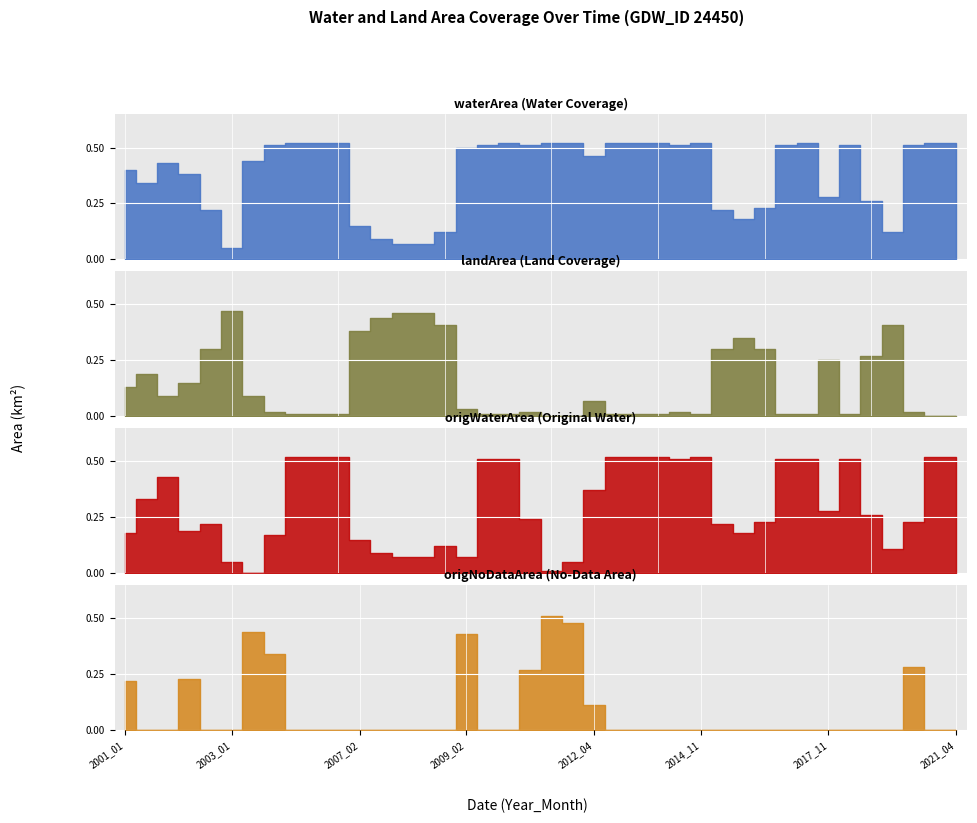

Which label corresponds to the largest value in the chart?

2006_05